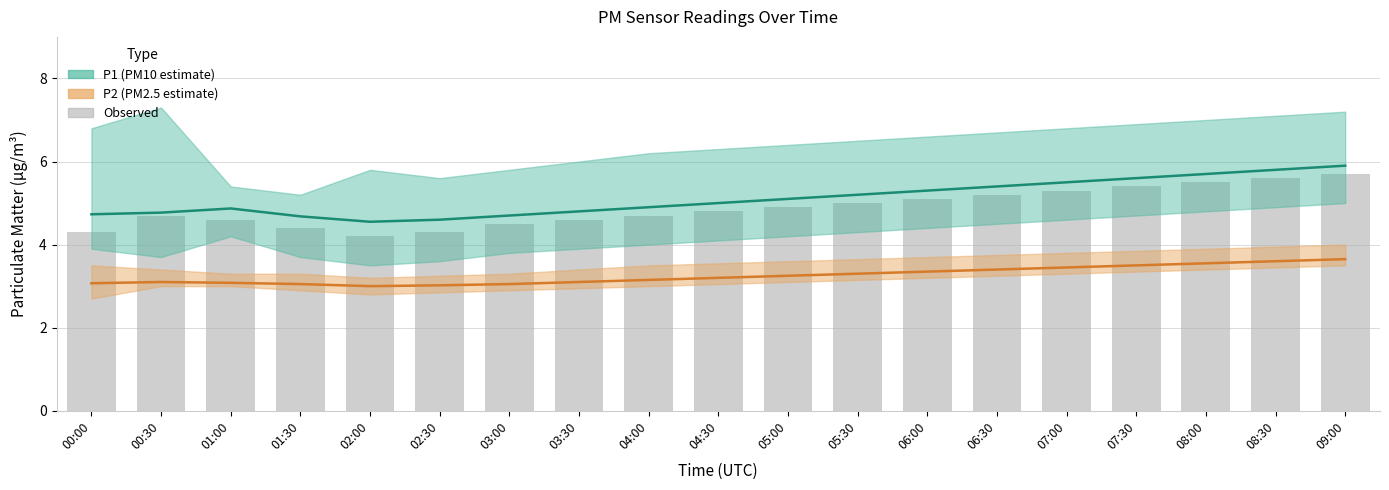

Read the P2 value at 01:00.

3.1